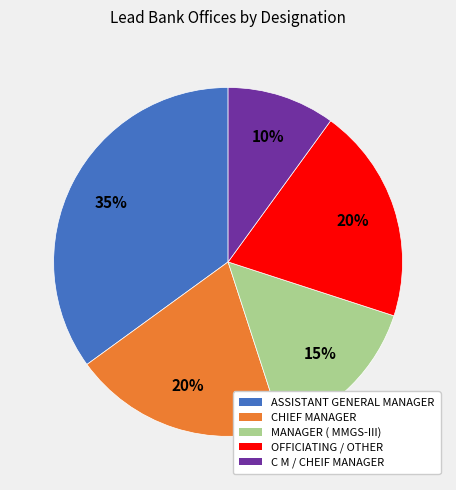

Is the sum of OFFICIATING / OTHER and CHIEF MANAGER greater than half?

No